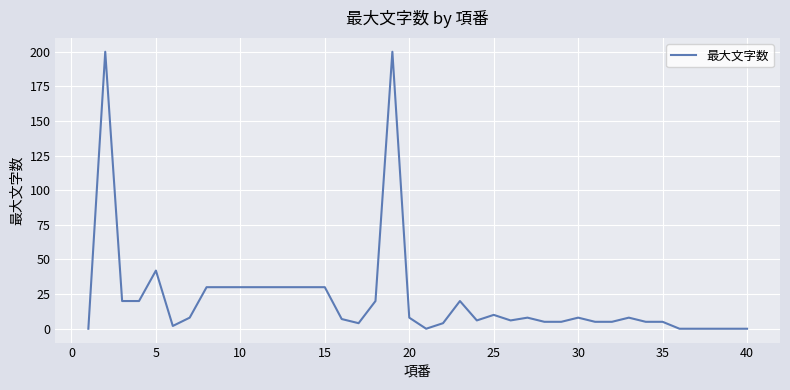

What is the difference between the maximum and minimum values?

200